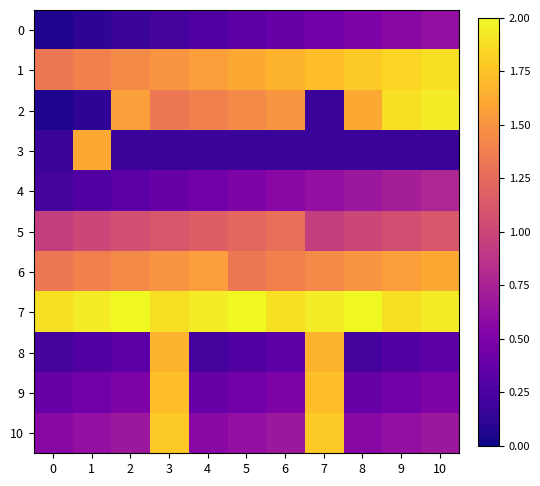

At 1, list the series in order from smallest to largest.

0, 2, 4, 8, 9, 10, 5, 1, 6, 3, 7